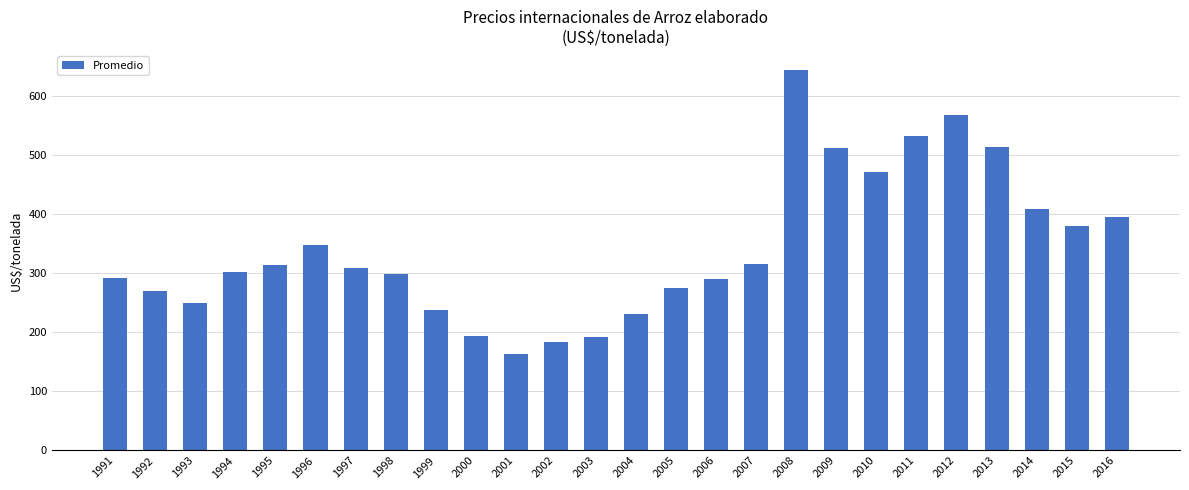

Which category has the lowest value across all series?

2001